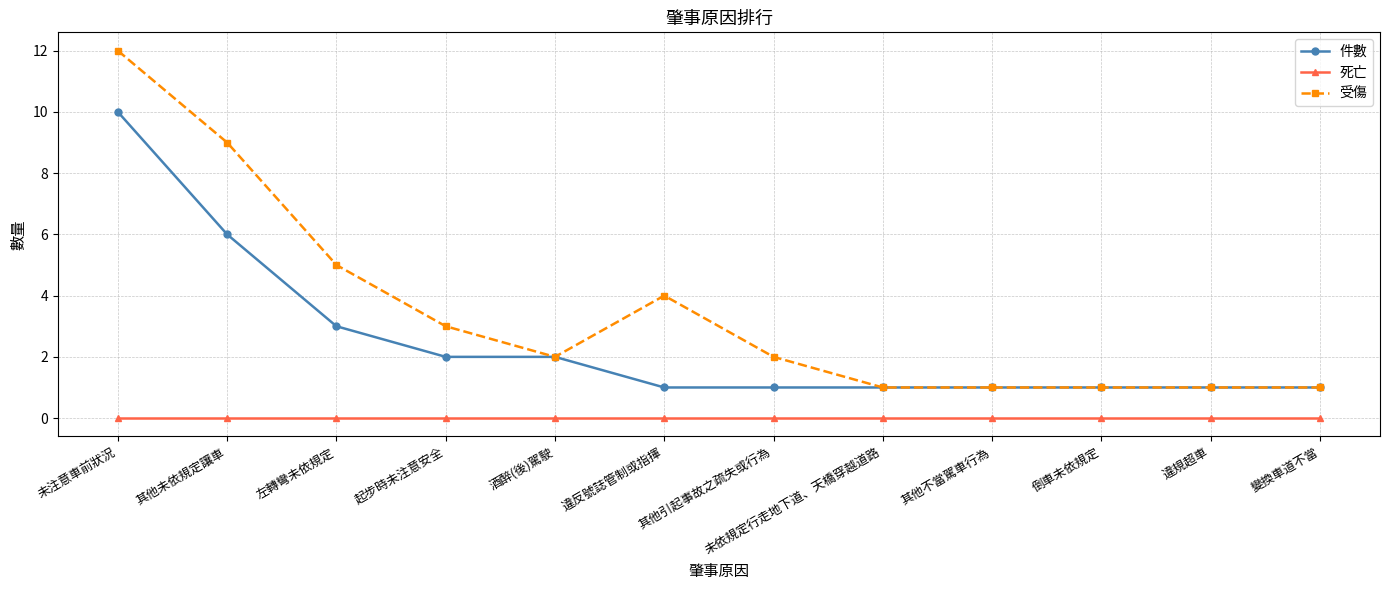

Is the value of 死亡 at 違反號誌管制或指揮 greater than the value of 受傷 at 未依規定行走地下道、天橋穿越道路?

No